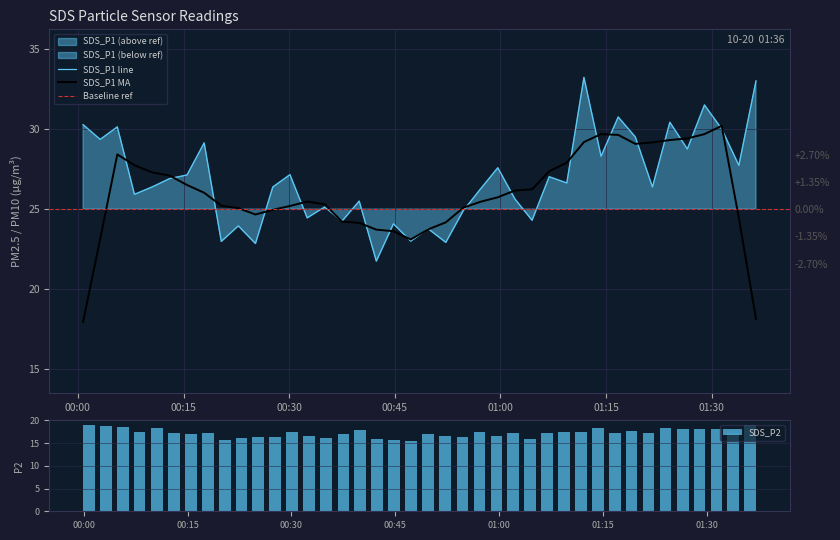

Which series has the largest total across all categories?

SDS_P1